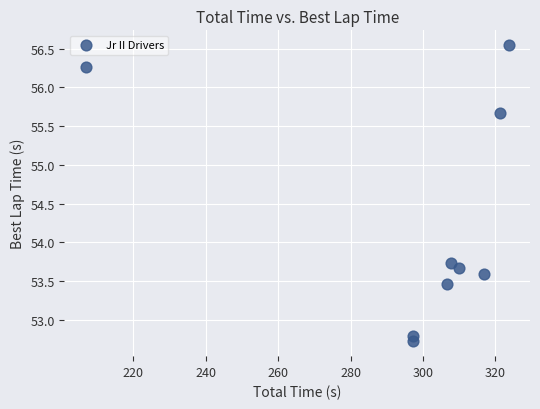

What Y value in the scatter plot is closest to 54?

53.7